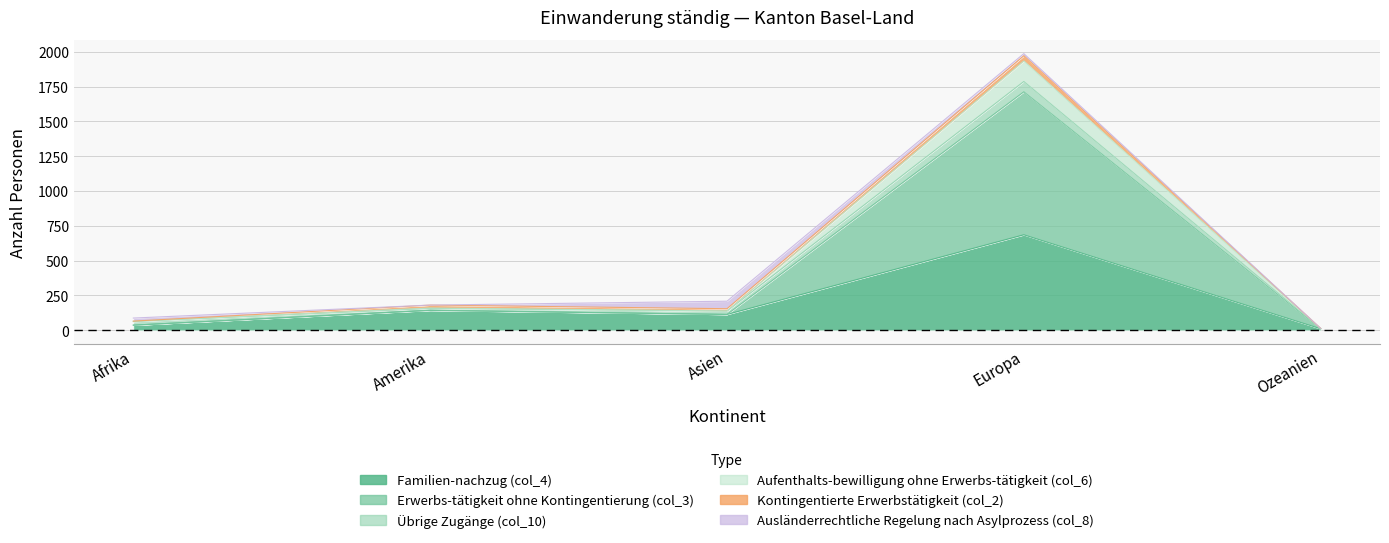

What is the minimum value shown in the chart?

11